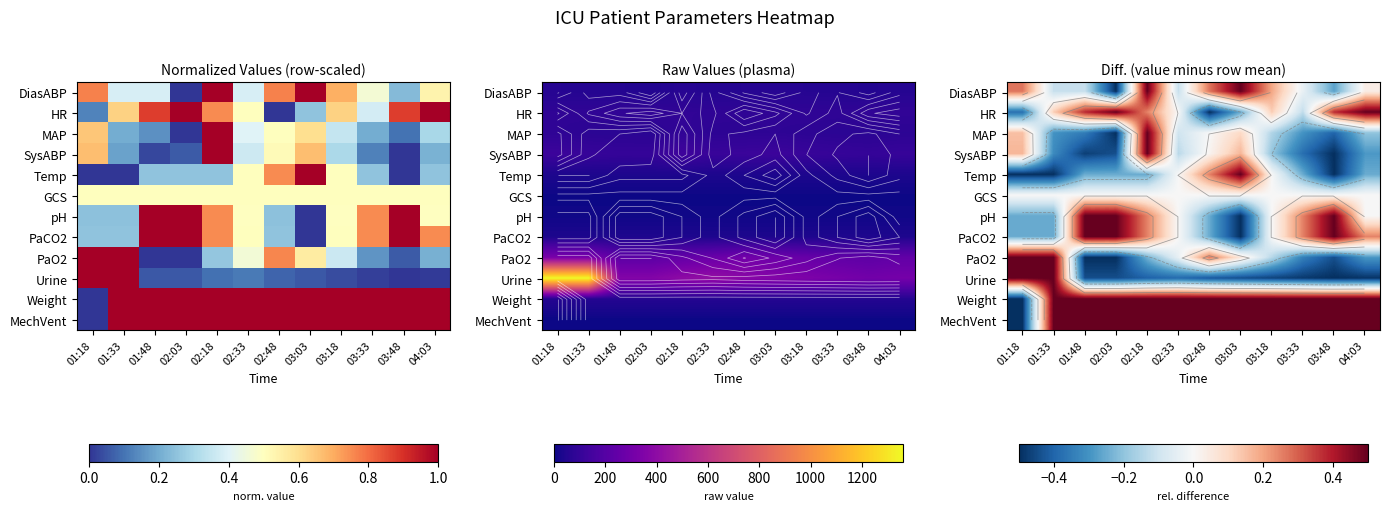

The pH series shows -0.3 at 01:33. True or false?

True